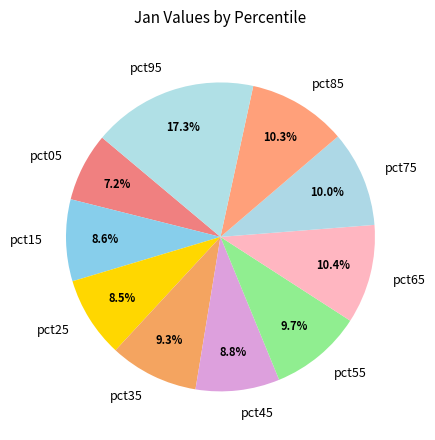

Which has a higher value, pct45 or pct35?

pct35